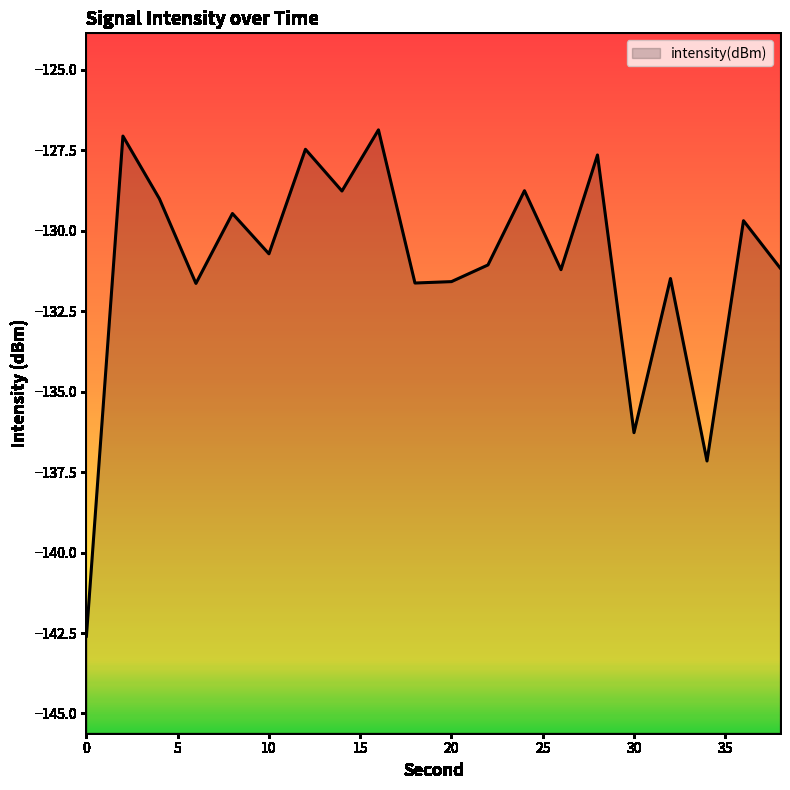

The value at 16 is -126.9. True or false?

True